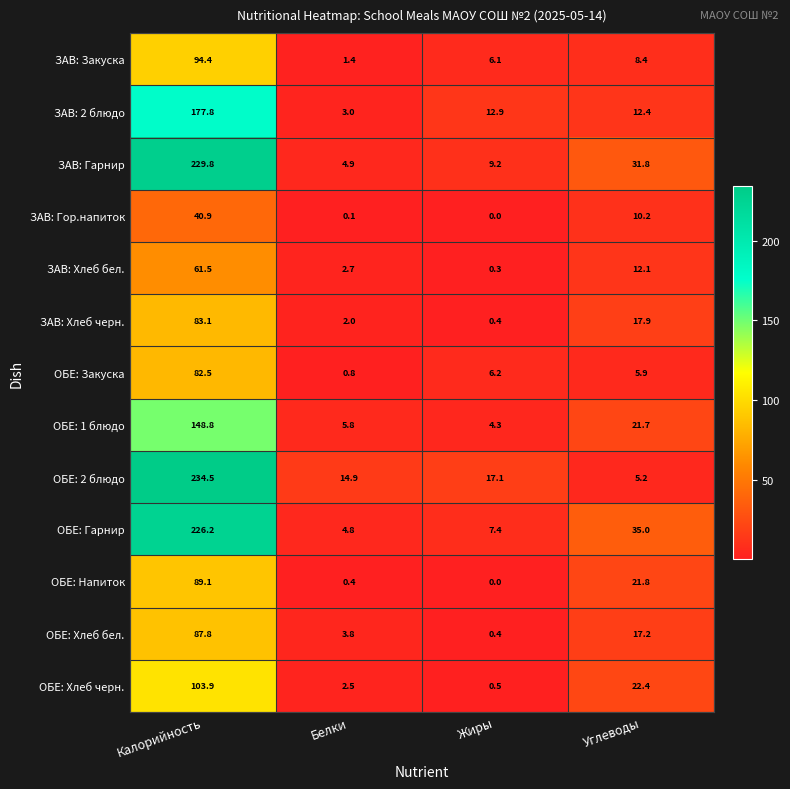

List the series in order of their peak value, highest first.

ОБЕ: 2 блюдо, ЗАВ: Гарнир, ОБЕ: Гарнир, ЗАВ: 2 блюдо, ОБЕ: 1 блюдо, ОБЕ: Хлеб черн., ЗАВ: Закуска, ОБЕ: Напиток, ОБЕ: Хлеб бел., ЗАВ: Хлеб черн., ОБЕ: Закуска, ЗАВ: Хлеб бел., ЗАВ: Гор.напиток